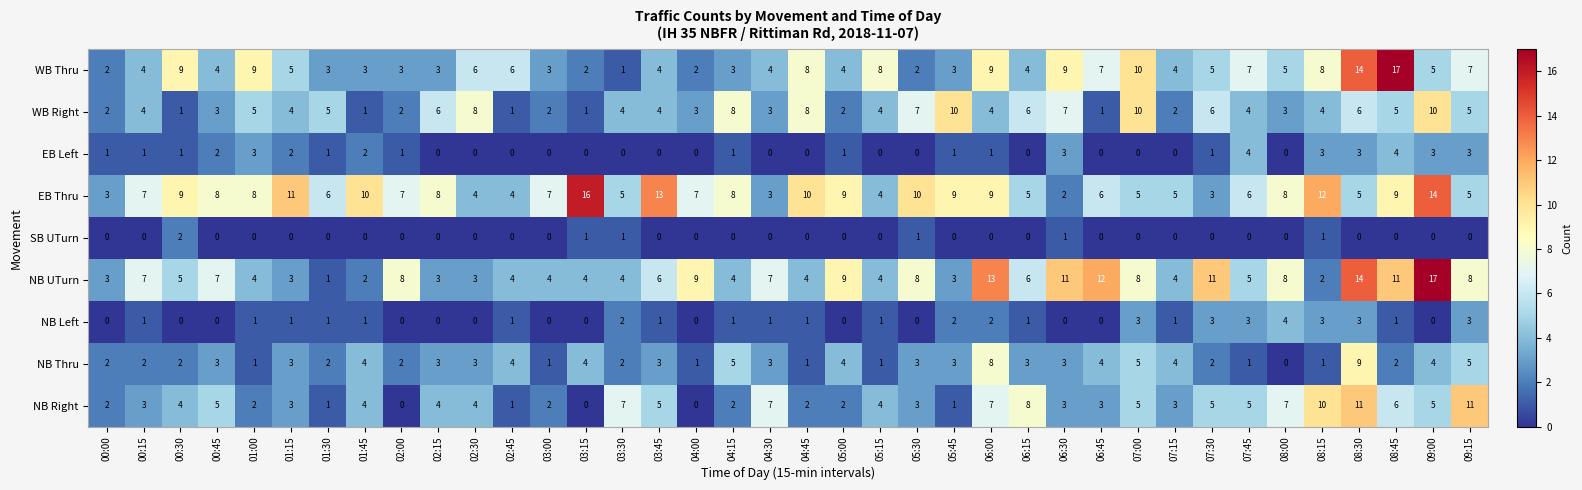

What is the spread (max minus min) of values at 09:00?

17